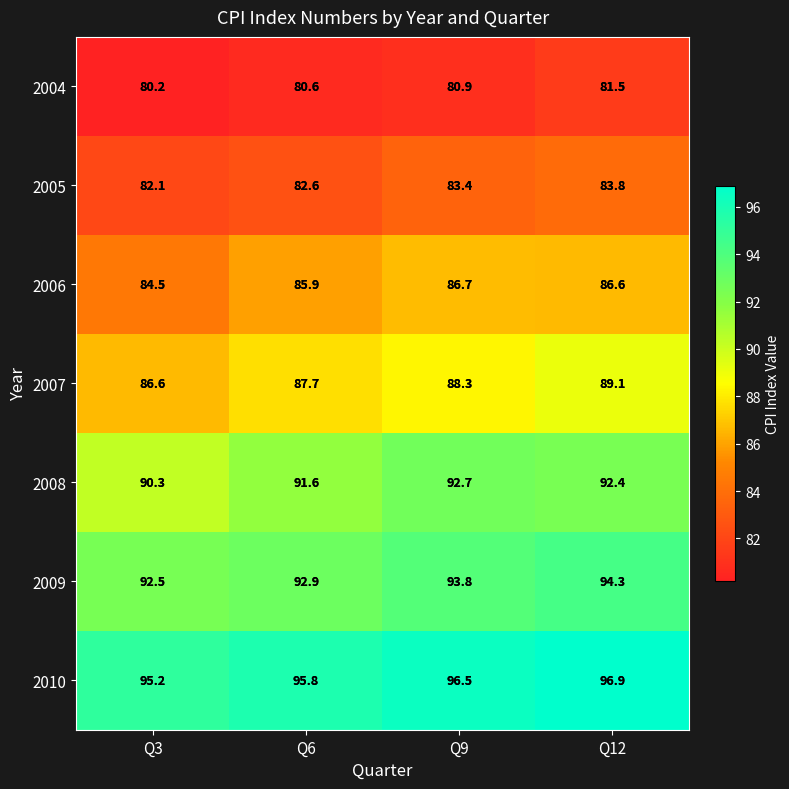

List the series in order of their peak value, lowest first.

2004, 2005, 2006, 2007, 2008, 2009, 2010